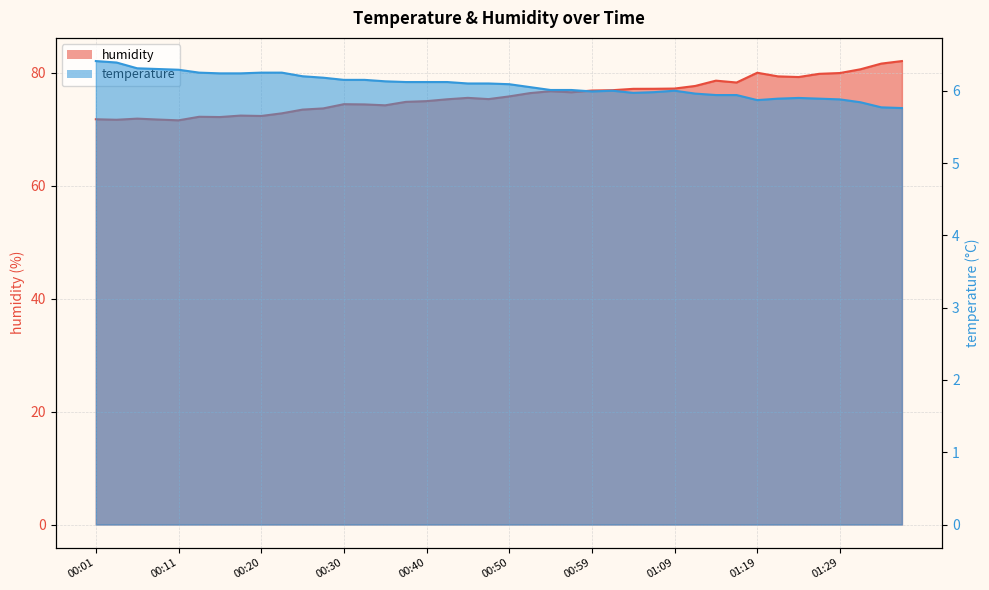

Reading right to left, list all the values displayed in this chart.

humidity: 01:41=82.1	01:39=81.7	01:31=80.7	01:29=80.0	01:26=79.8	01:24=79.3	01:21=79.4	01:19=80.0	01:16=78.3	01:14=78.6	01:12=77.7	01:09=77.2	01:07=77.2	01:04=77.2	01:02=77.0	00:59=76.9	00:57=76.6	00:54=76.8	00:52=76.4	00:50=75.8	00:47=75.4	00:45=75.6	00:42=75.3	00:40=75.0	00:37=74.9	00:35=74.3	00:33=74.4	00:30=74.5	00:28=73.7	00:25=73.5	00:23=72.8	00:20=72.4	00:18=72.5	00:16=72.2	00:13=72.2	00:11=71.6	00:08=71.8	00:06=71.9	00:03=71.7	00:01=71.8
temperature: 01:41=5.8	01:39=5.8	01:31=5.8	01:29=5.9	01:26=5.9	01:24=5.9	01:21=5.9	01:19=5.9	01:16=5.9	01:14=5.9	01:12=6.0	01:09=6.0	01:07=6.0	01:04=6.0	01:02=6.0	00:59=6.0	00:57=6.0	00:54=6.0	00:52=6.0	00:50=6.1	00:47=6.1	00:45=6.1	00:42=6.1	00:40=6.1	00:37=6.1	00:35=6.1	00:33=6.2	00:30=6.2	00:28=6.2	00:25=6.2	00:23=6.2	00:20=6.2	00:18=6.2	00:16=6.2	00:13=6.2	00:11=6.3	00:08=6.3	00:06=6.3	00:03=6.4	00:01=6.4